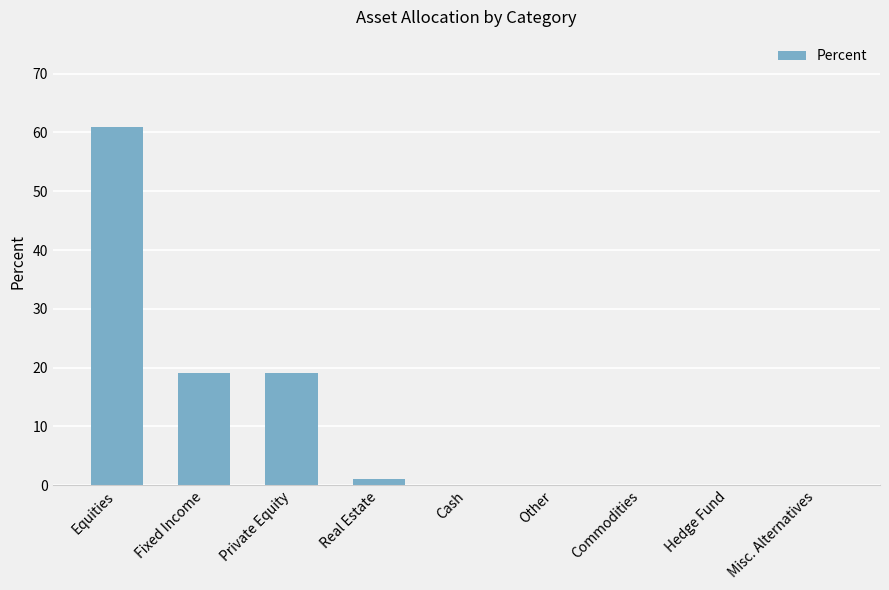

Is it true that the value at Misc. Alternatives is -19?

False